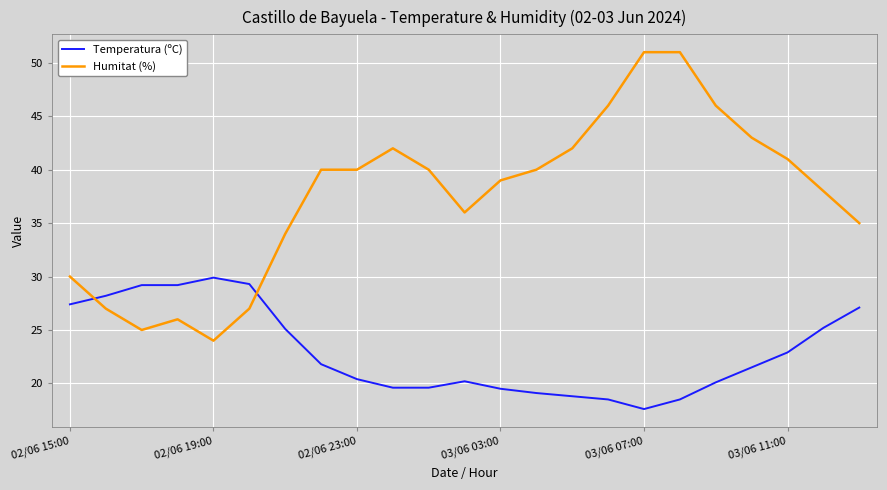

Rank the series by their average value, from highest to lowest.

Humitat (%), Temperatura (ºC)